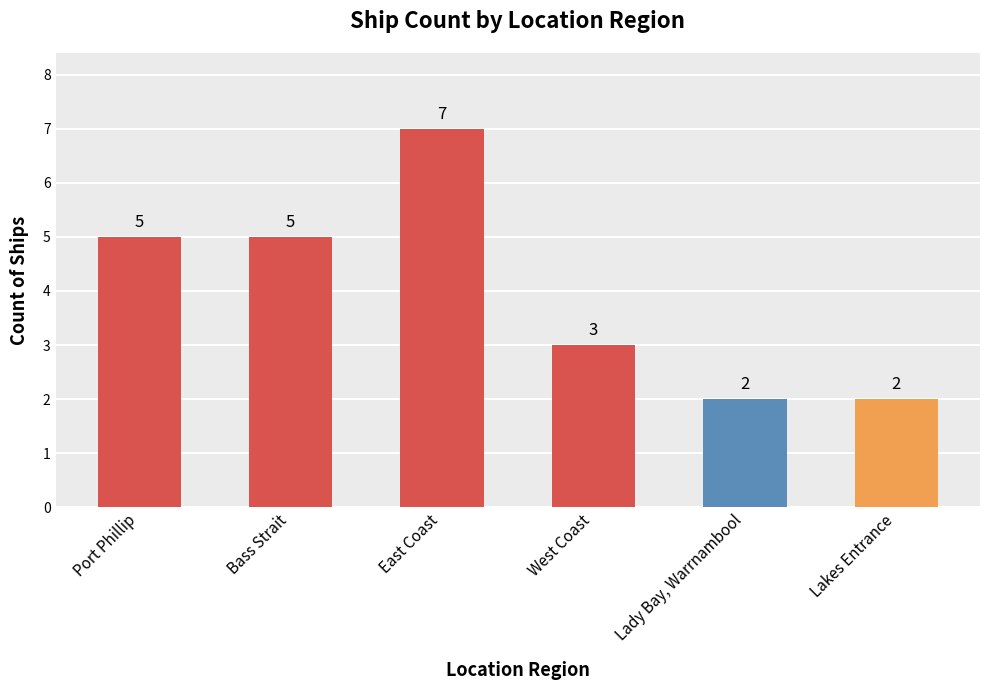

Are the bars horizontal?

No